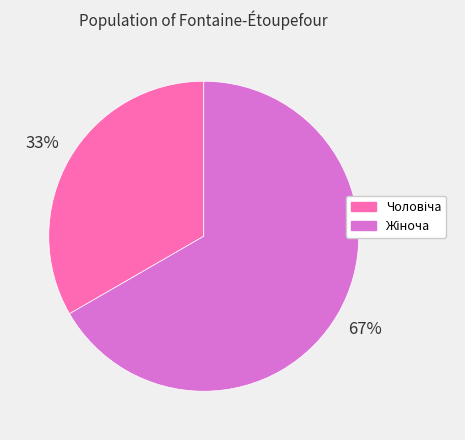

Is there any slice that represents more than half of the pie?

Yes